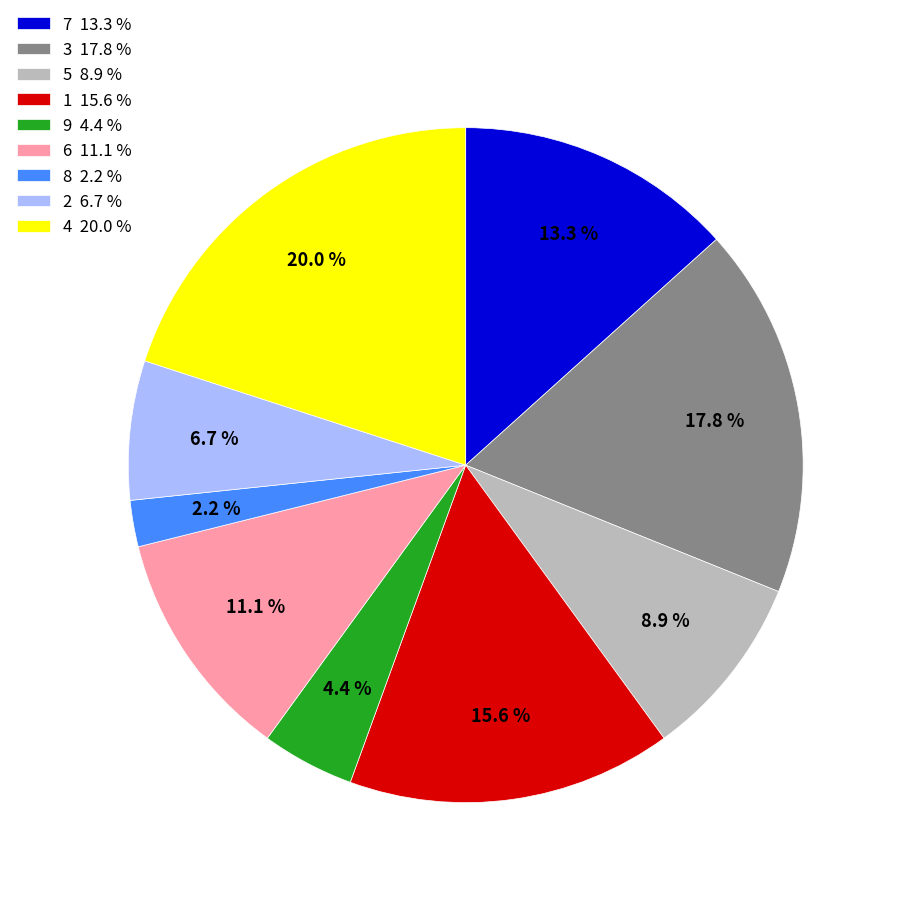

Rank the categories by value from highest to lowest.

4, 3, 1, 7, 6, 5, 2, 9, 8